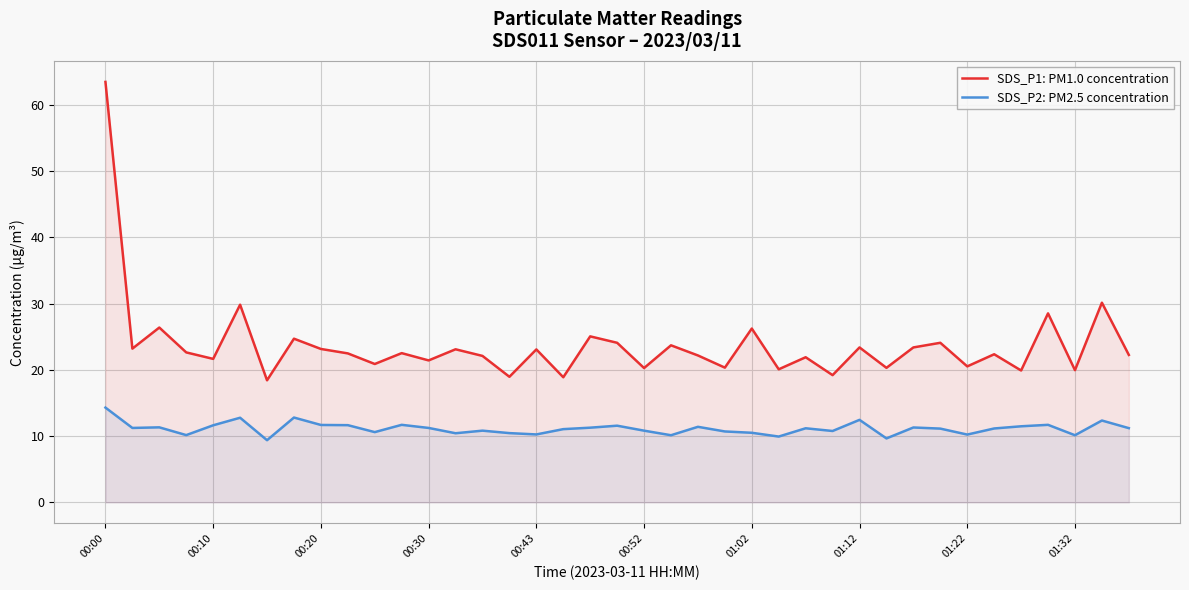

Which category has the highest value in the SDS_P1: PM1.0 concentration series?

00:00